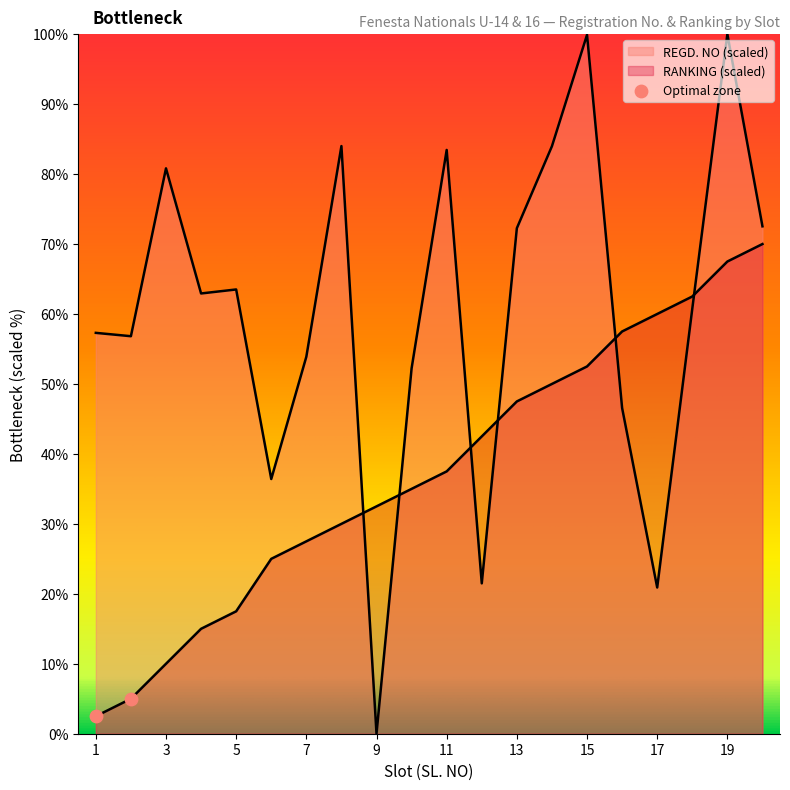

What is the total value across all series at 1?

59.8